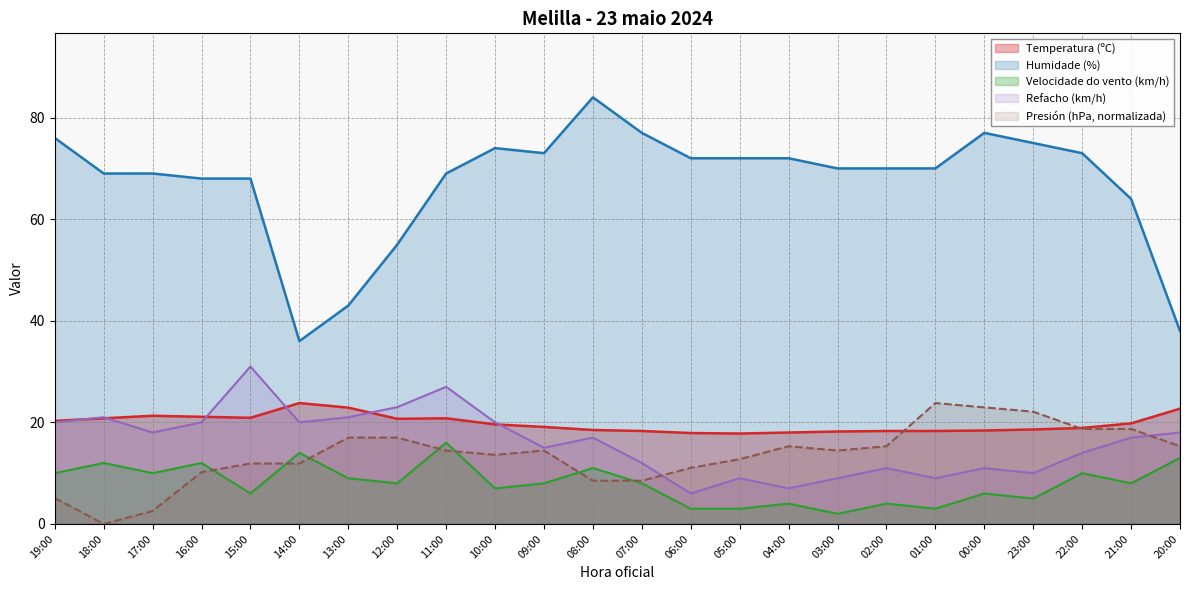

What is the difference between the highest and lowest values at 21:00?

56.0